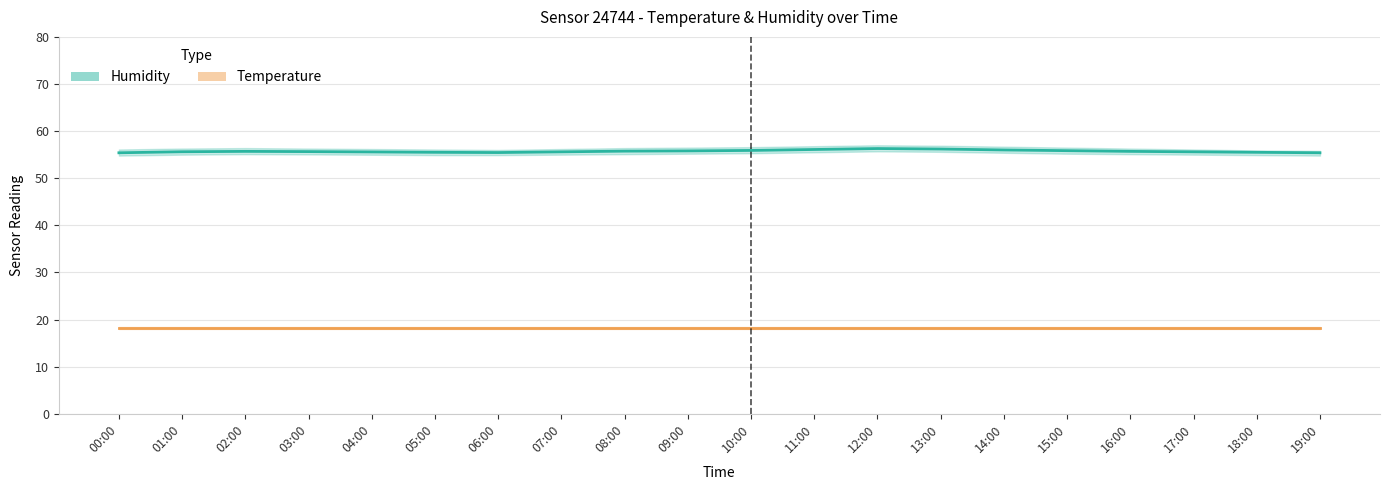

Is this an area chart (filled region under the line)?

No